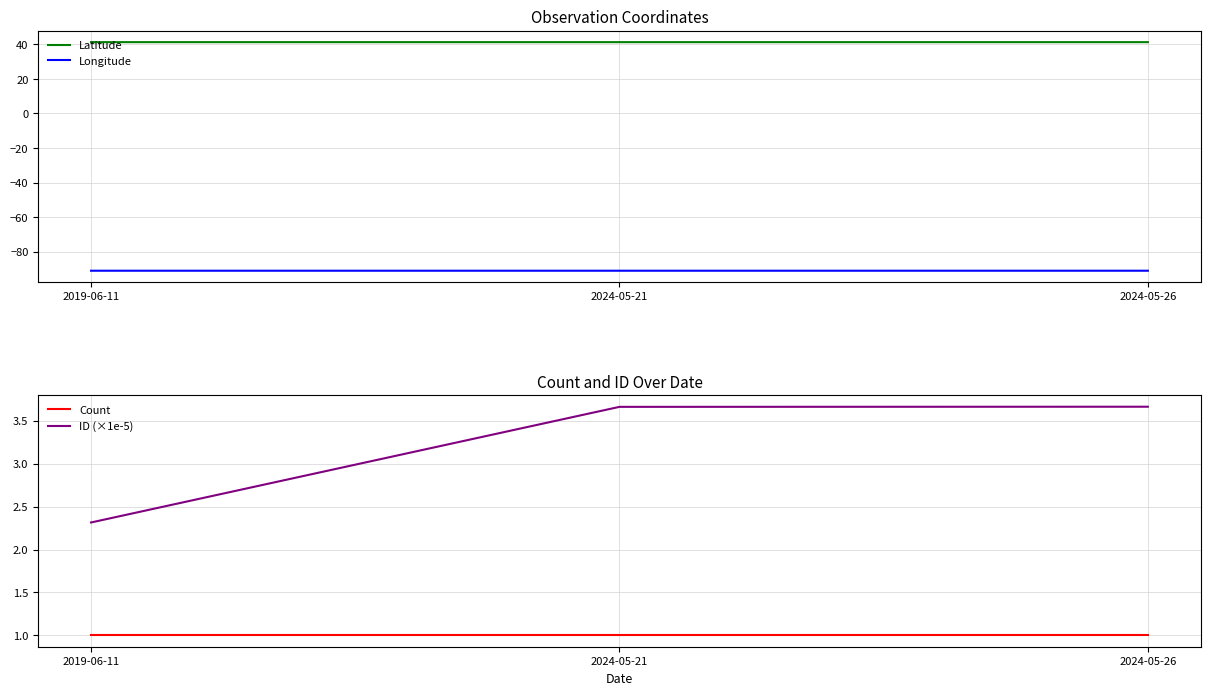

What is the label of the 1st point from the left?

2019-06-11